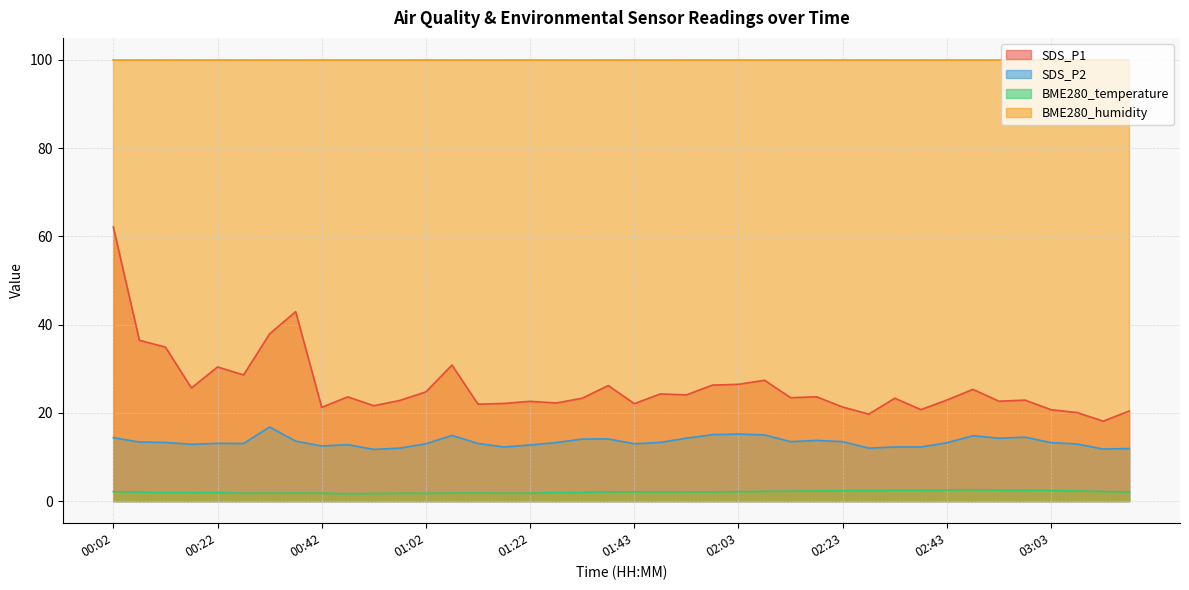

What is the average value of the SDS_P2 series?

13.4